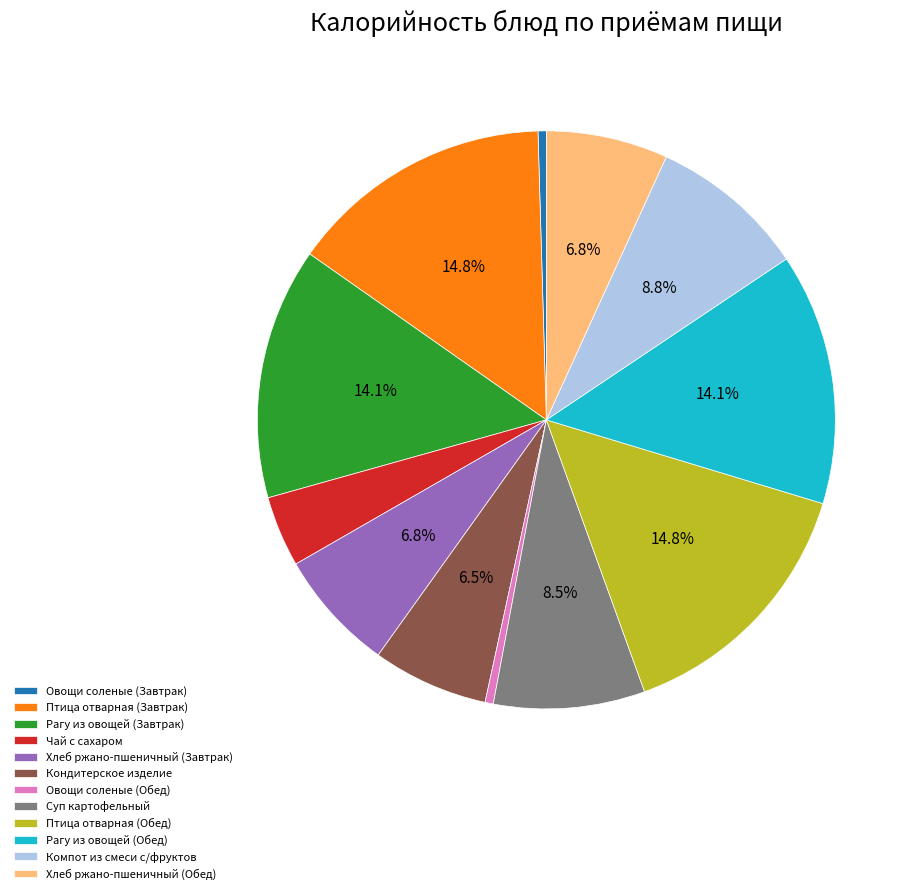

What portion of the pie excludes Птица отварная (Обед)?

85.2%